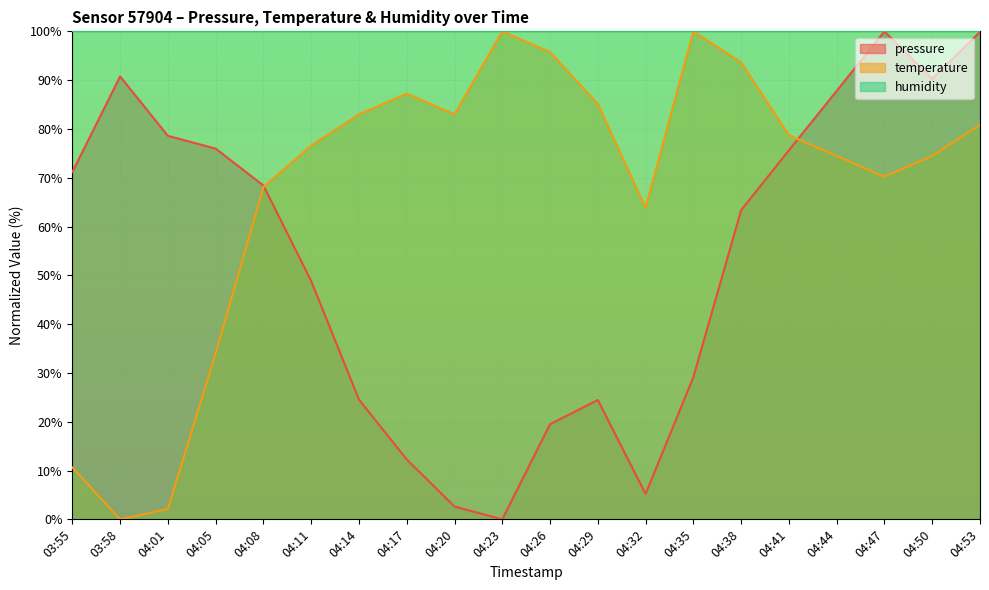

How many times do temperature and pressure cross each other?

2